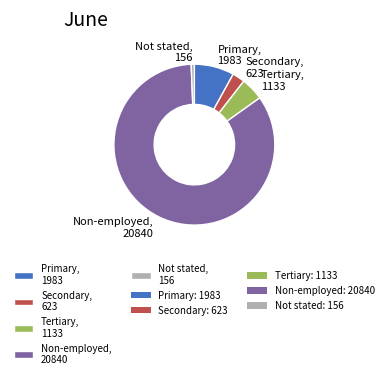

Which has a higher value, Secondary, 623 or Primary, 1983?

Primary, 1983